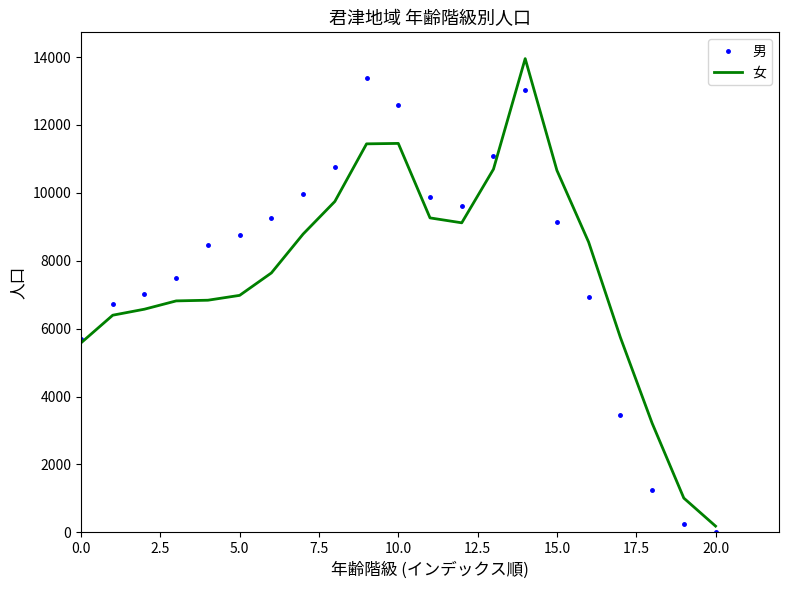

What is the highest value of the 男 series?

13388